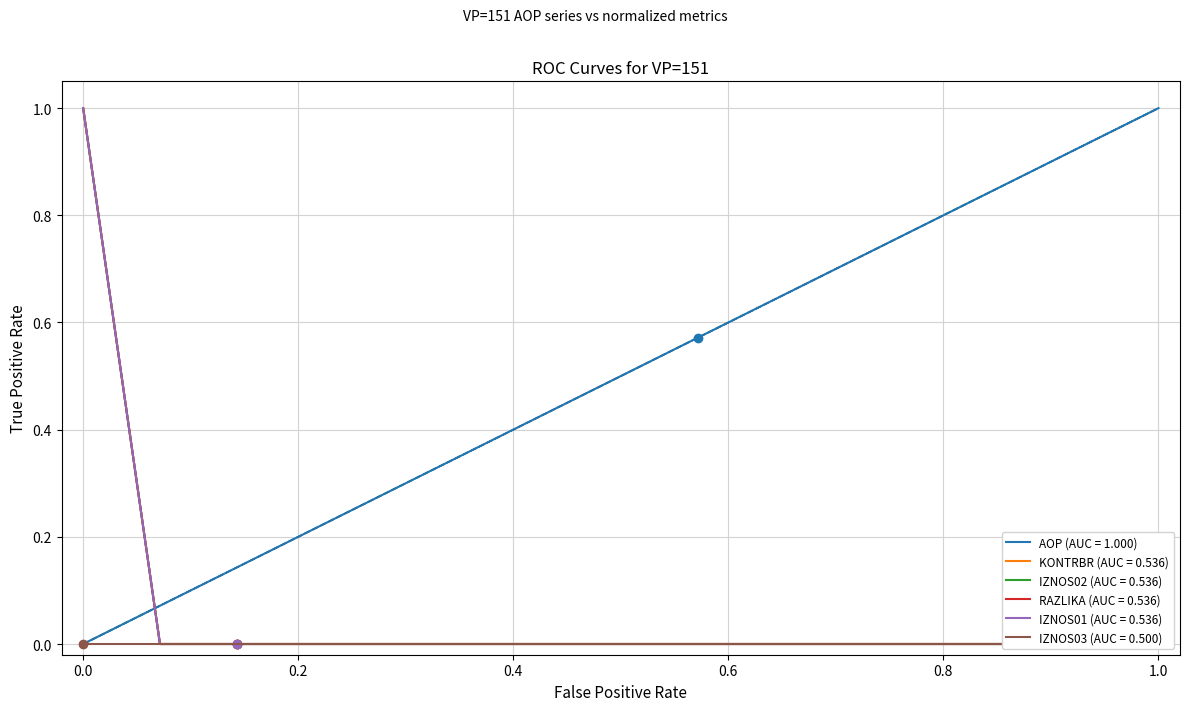

Is it true that IZNOS02 equals -0.3 at 14?

False